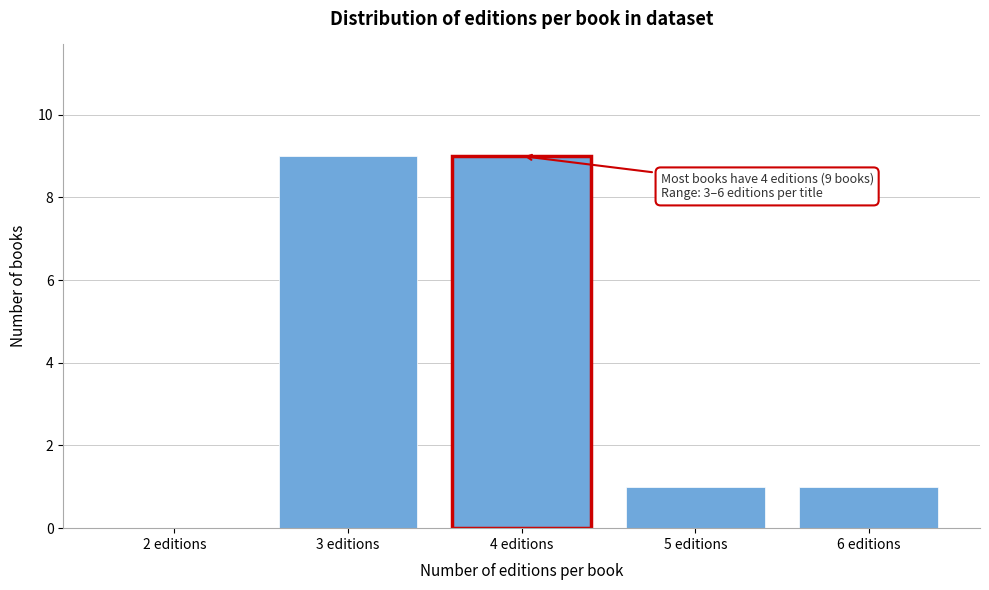

Reading right to left, list all the values displayed in this chart.

6 editions=1	5 editions=1	4 editions=9	3 editions=9	2 editions=0